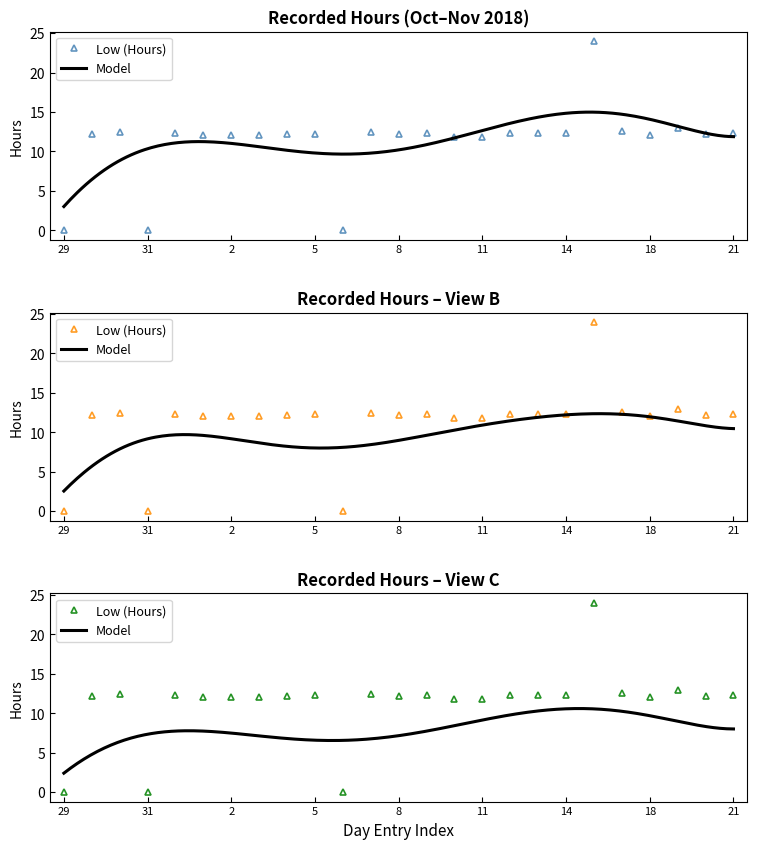

The chart shows a value of 12.3 at 5. True or false?

True